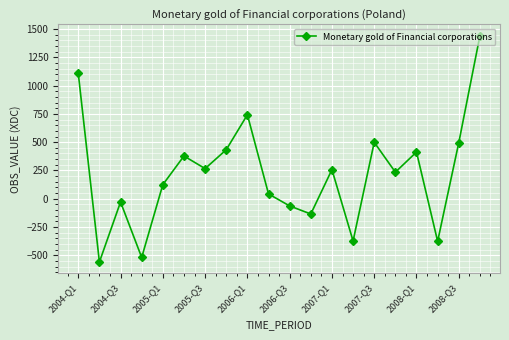

What is the smallest value displayed?

-559.5